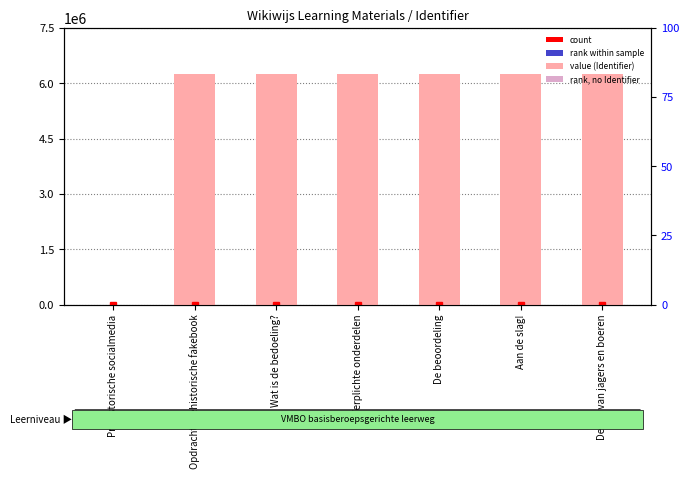

The value of Identifier value at Opdracht prehistorische fakebook is 2713328.1. True or false?

False